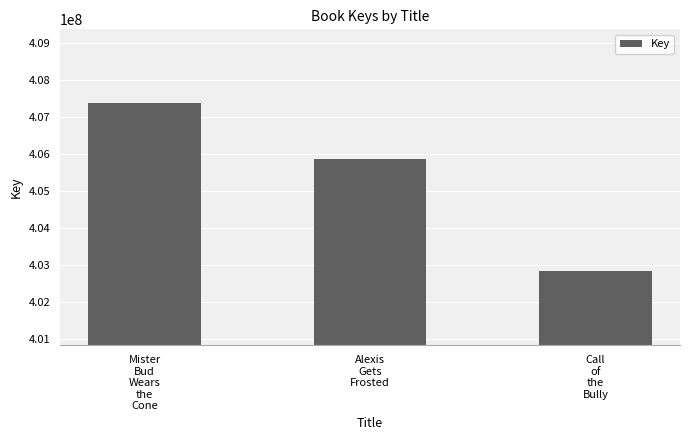

What is the maximum value shown in the chart?

407357076